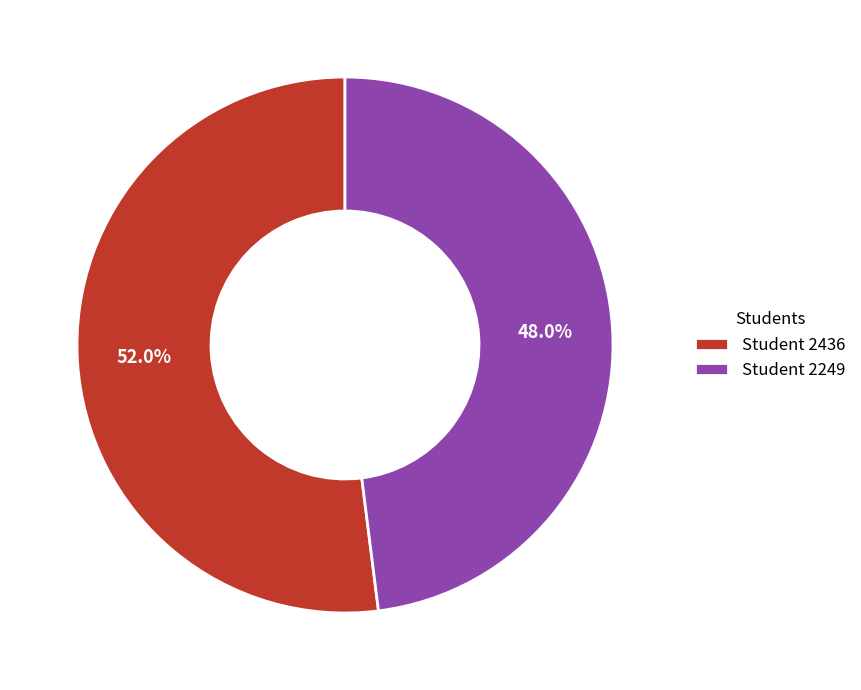

Which has a higher value, Student 2249 or Student 2436?

Student 2436